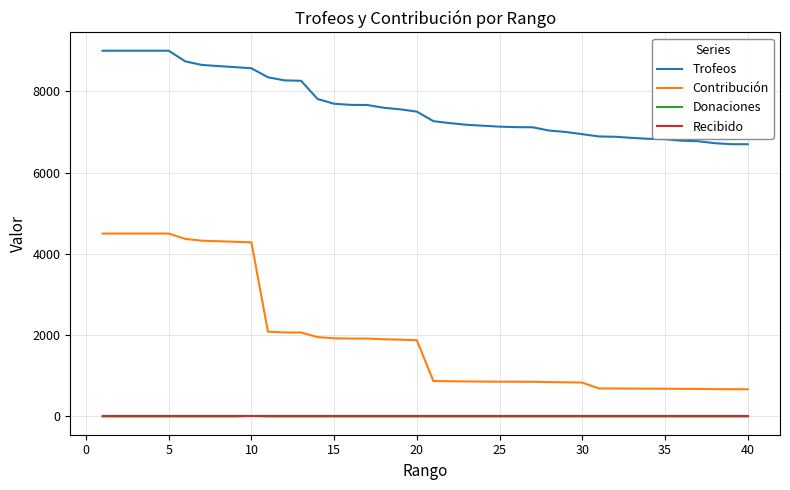

What is the maximum value shown in the chart?

9000